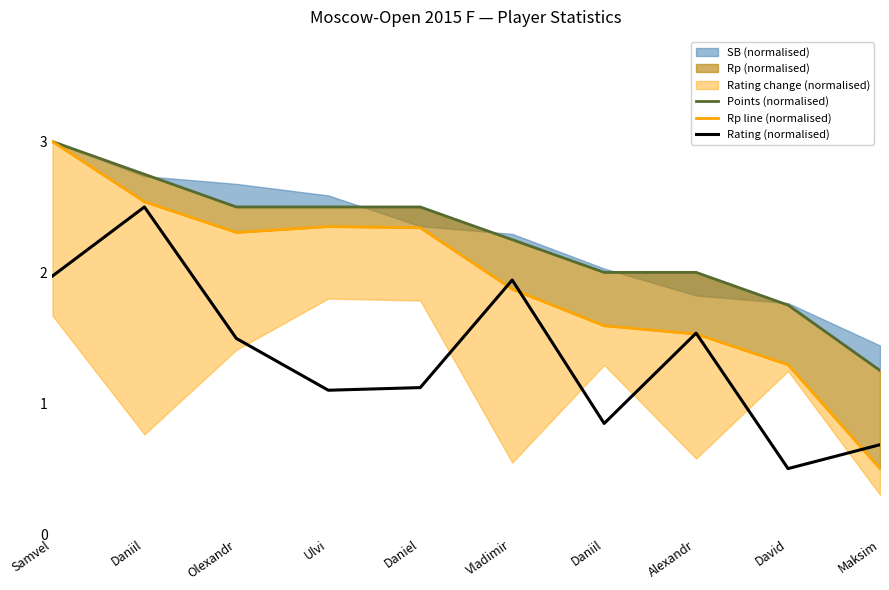

Between Daniel and Olexandr, which is larger?

Daniel